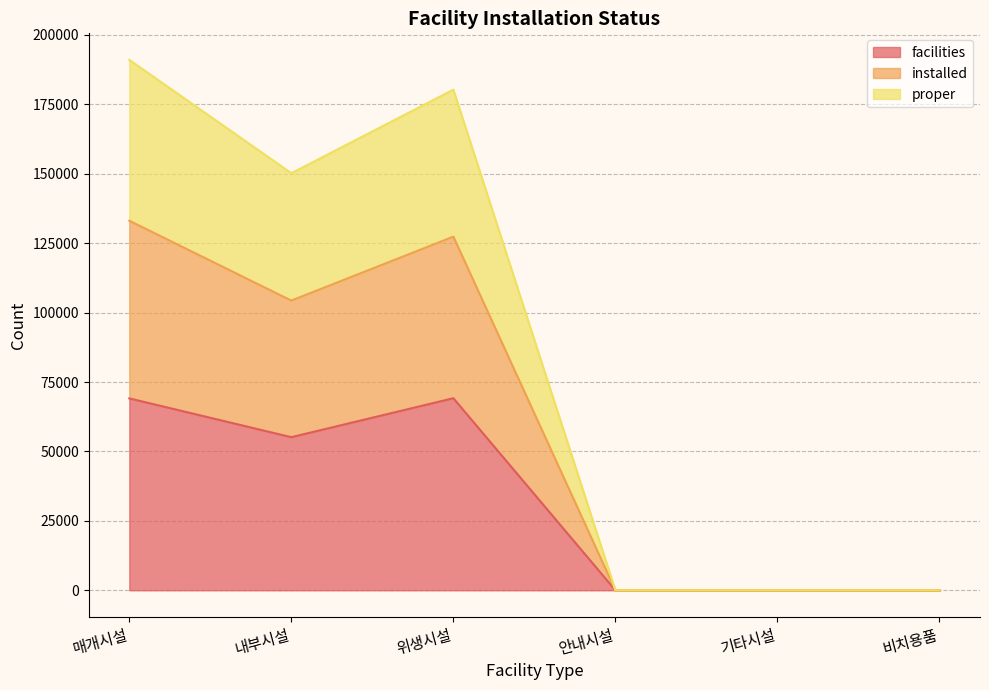

Between 매개시설 and 위생시설, which series saw the biggest shift?

installed